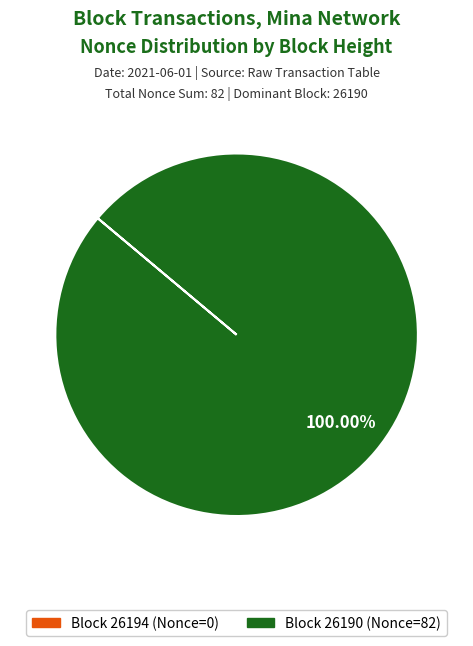

What is the majority slice?

Block 26190 (Nonce=82)